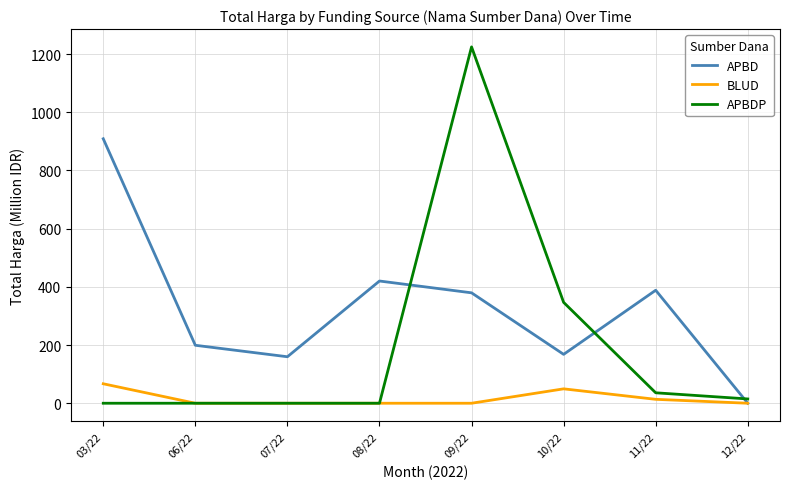

Rank the series by their average value, from lowest to highest.

BLUD, APBDP, APBD